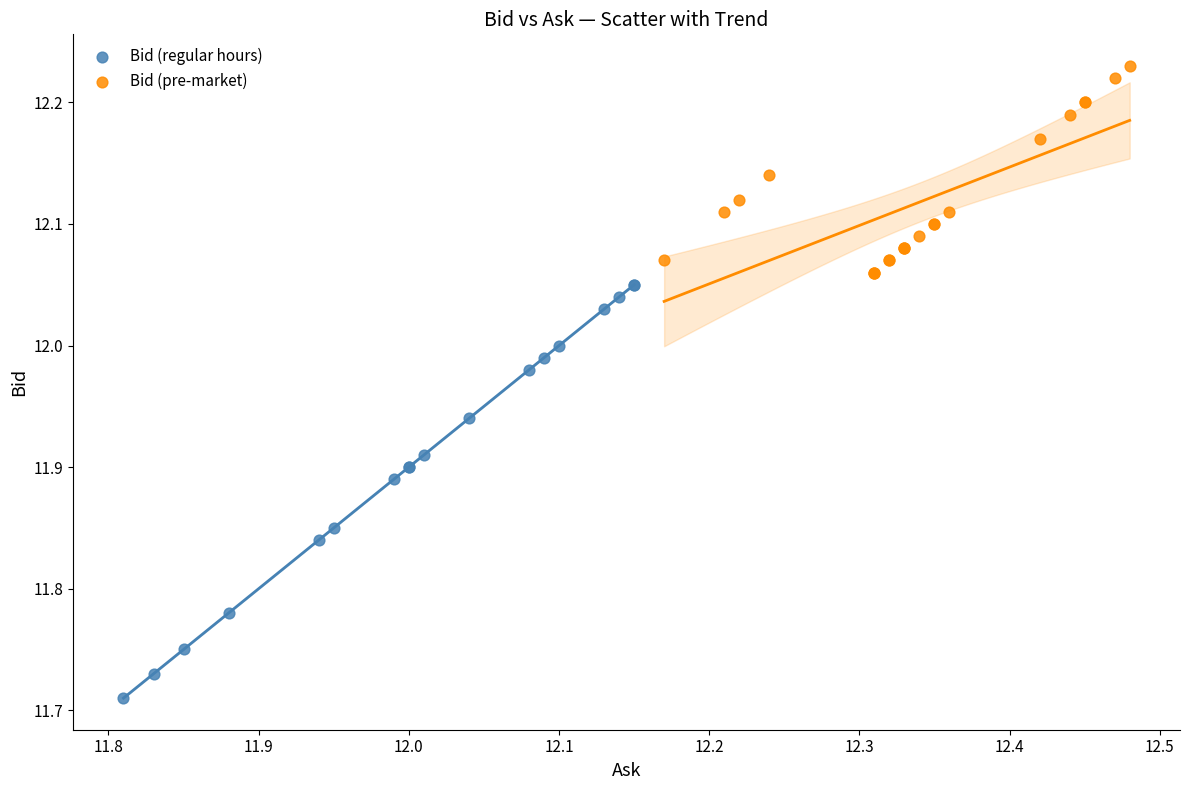

Which series reaches the minimum Y coordinate?

Bid (regular hours)